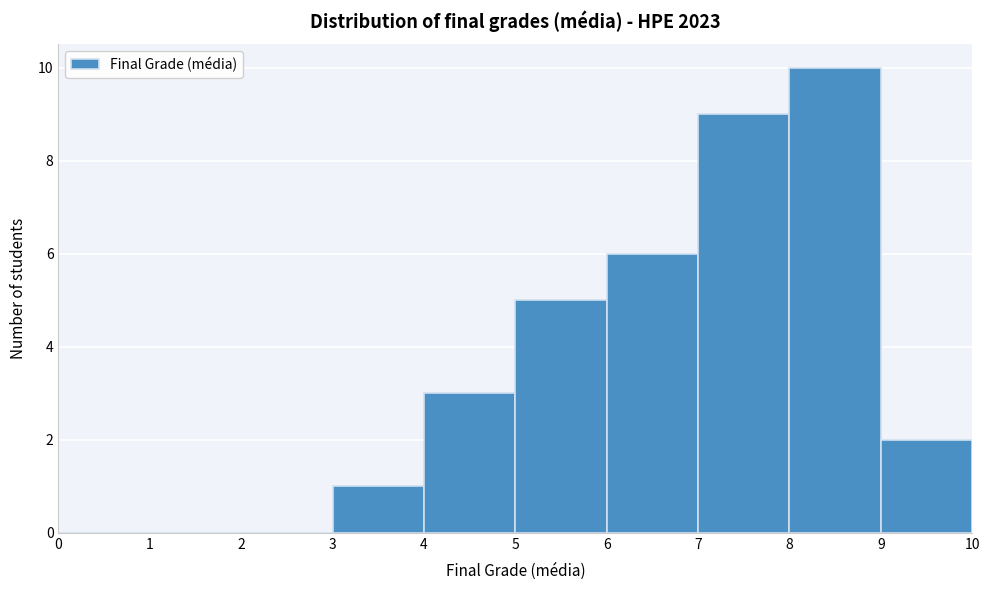

How tall is the bar that spans 4 to 5 on the x-axis? The values are not printed on the chart, so give them approximately, as read against the axis.

3